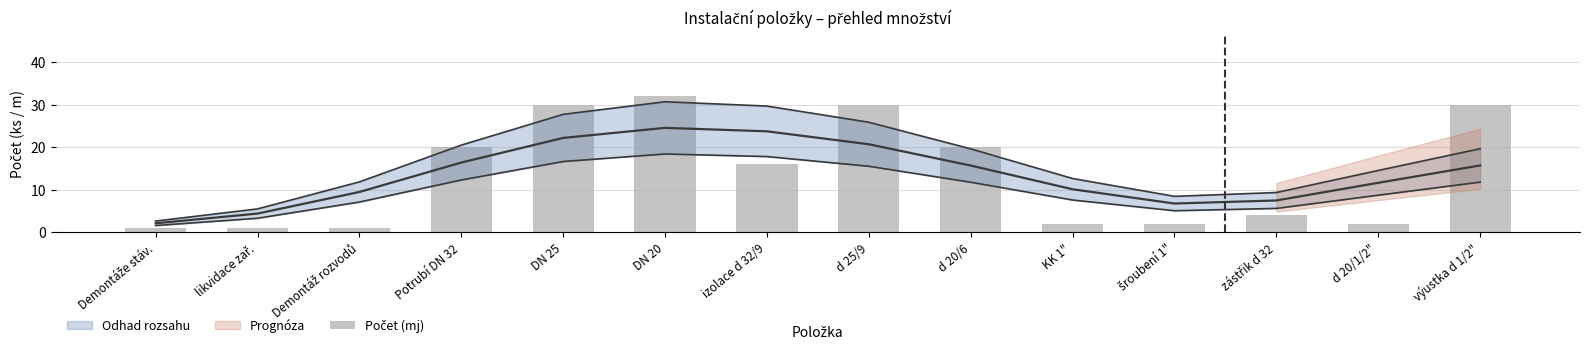

What is the label of the 10th bar from the left?

KK 1"